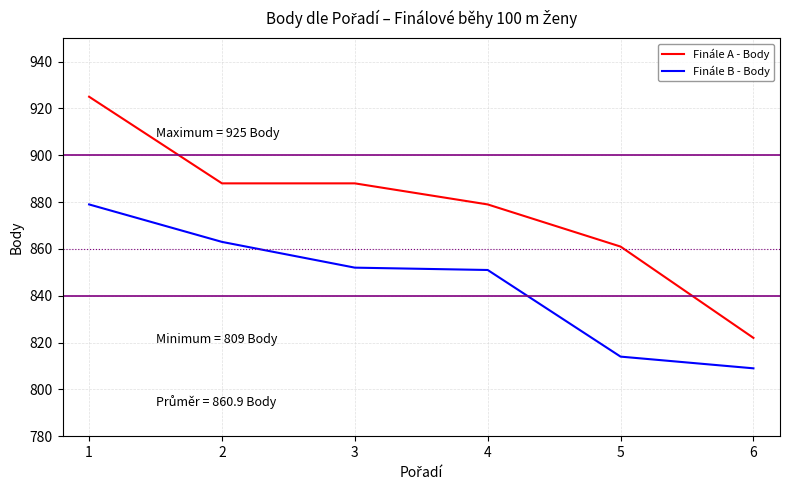

Which series has the largest total across all categories?

Finále A - Body